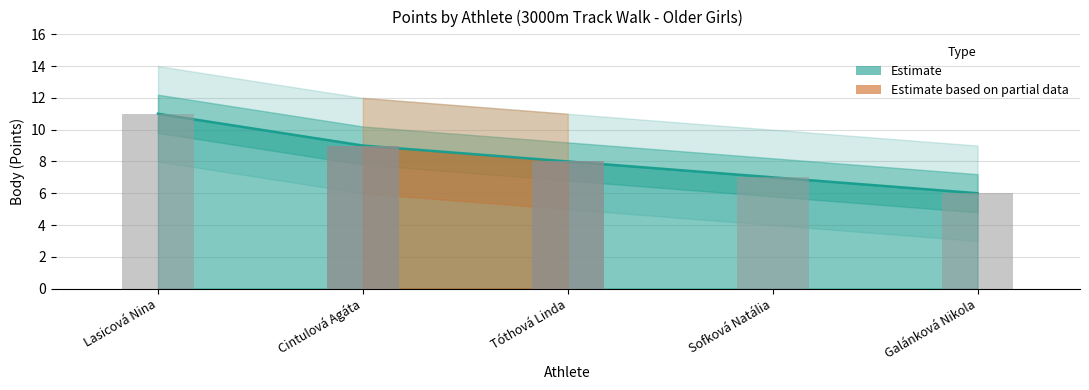

Reading left to right, extract all data points from this chart.

11	9	8	7	6